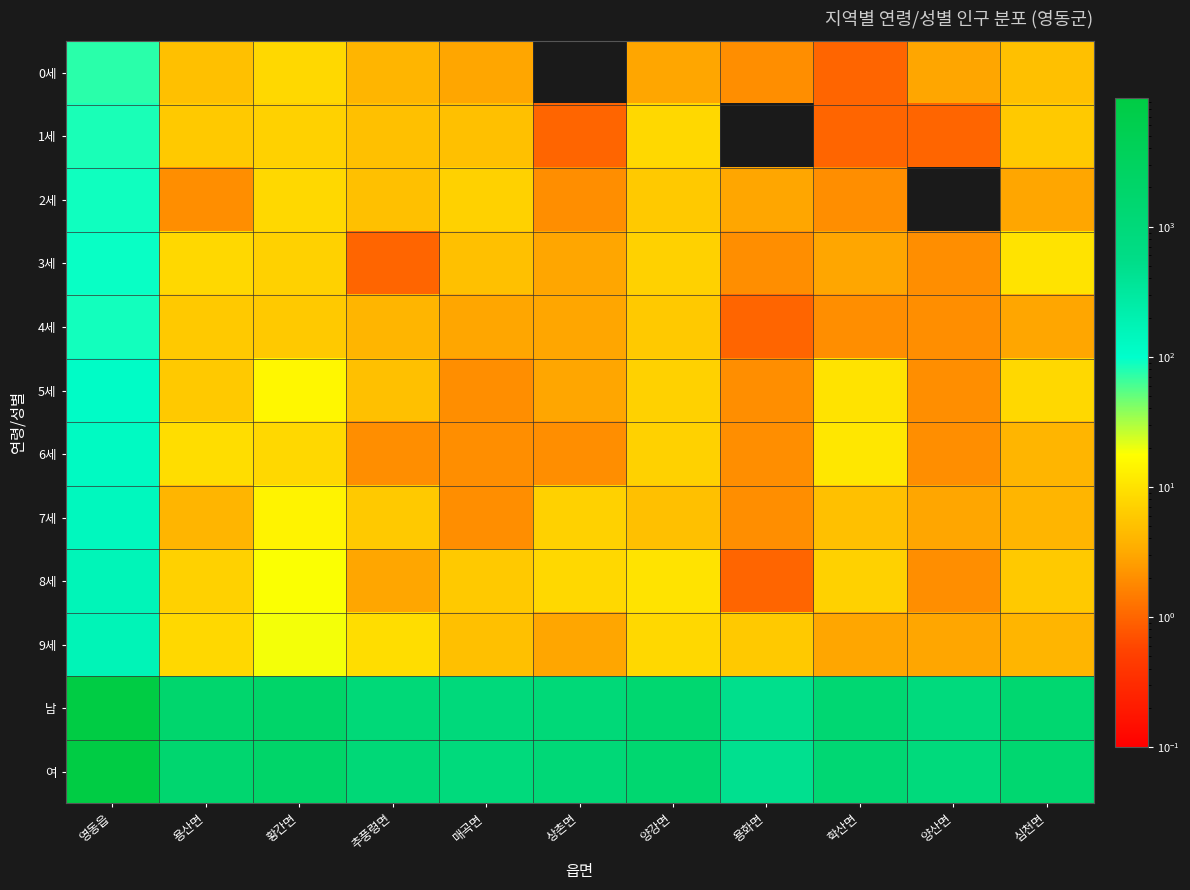

At which category is the sum across all series the highest?

영동읍